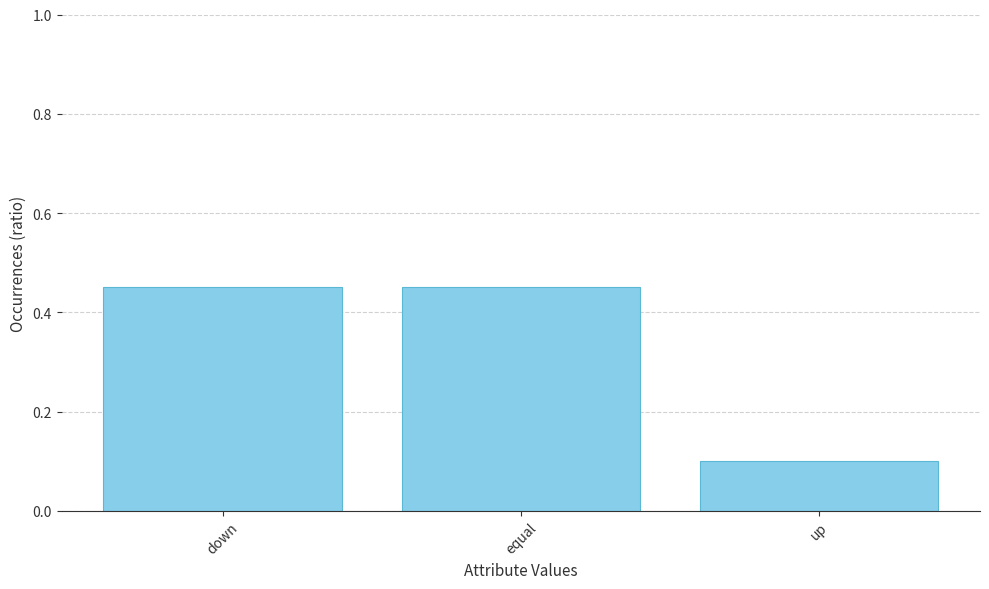

Are the bars horizontal?

No